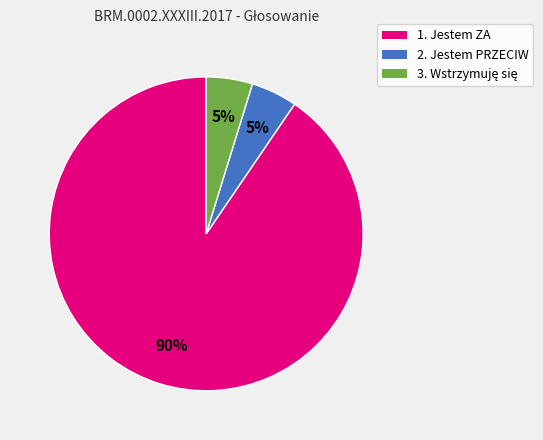

Which category has the biggest portion of the pie?

1. Jestem ZA